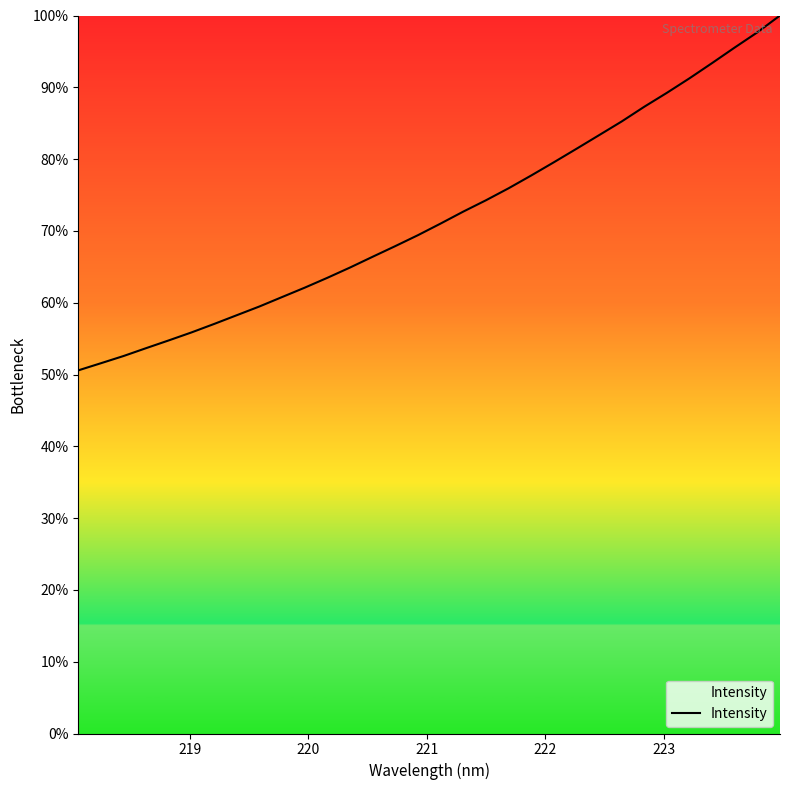

Count the number of data series in this chart.

1